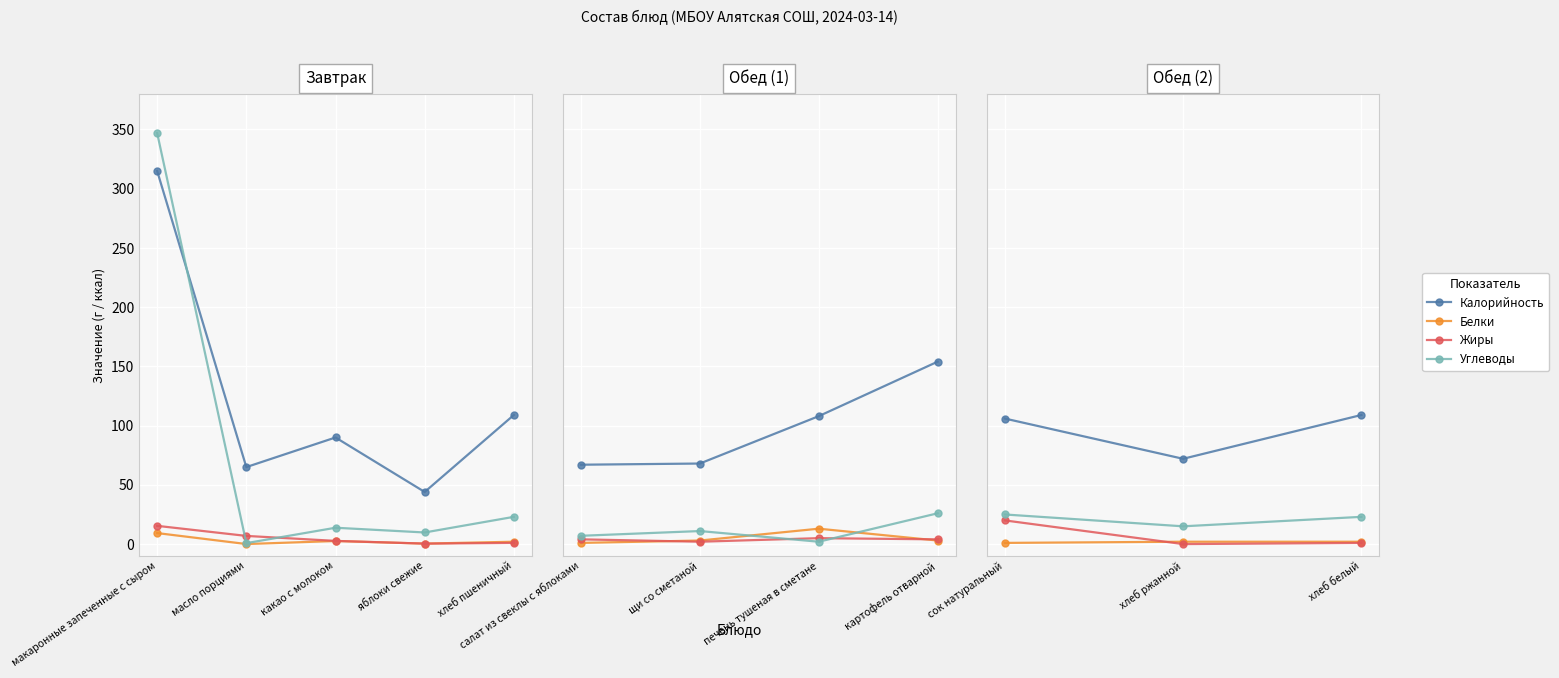

Which has a higher value, хлеб ржанной or сок натуральный?

сок натуральный